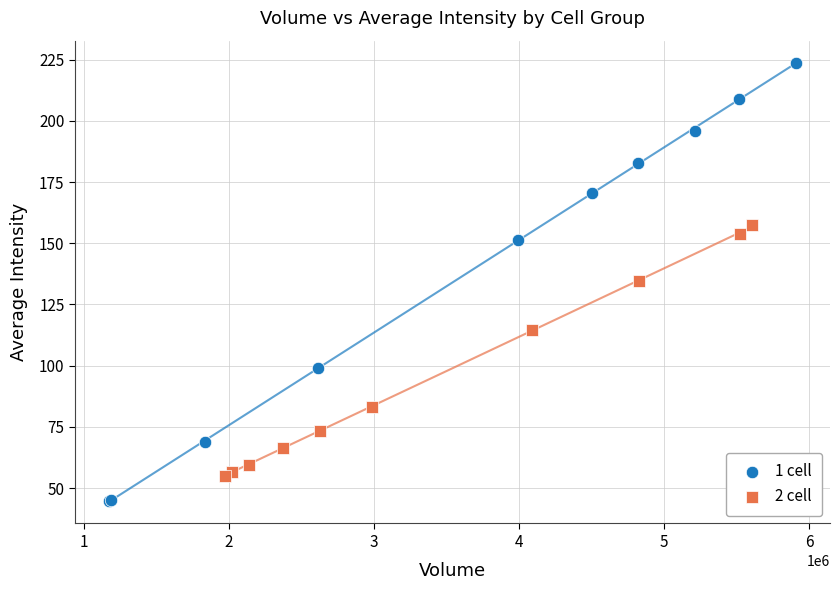

Which series reaches the maximum Y coordinate?

1 cell